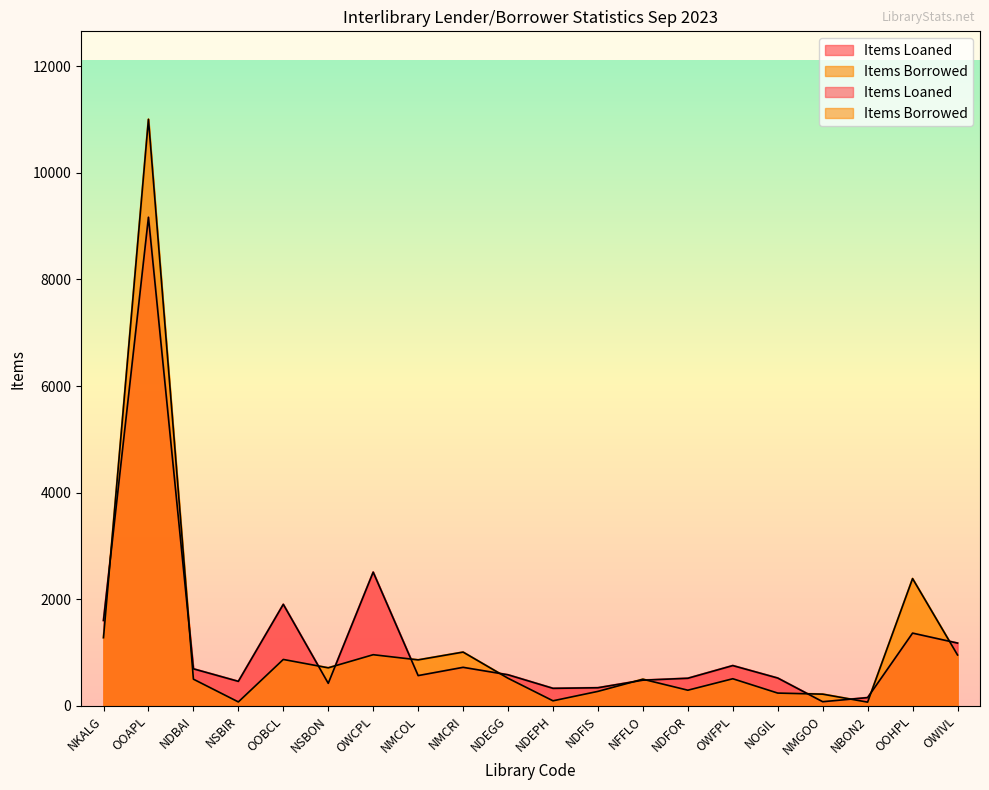

List the series in order of their overall mean, highest first.

Items Loaned, Items Borrowed